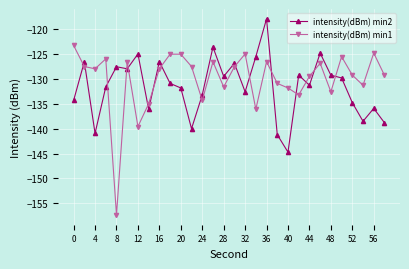

Which series has the largest range (max minus min)?

intensity(dBm) min1